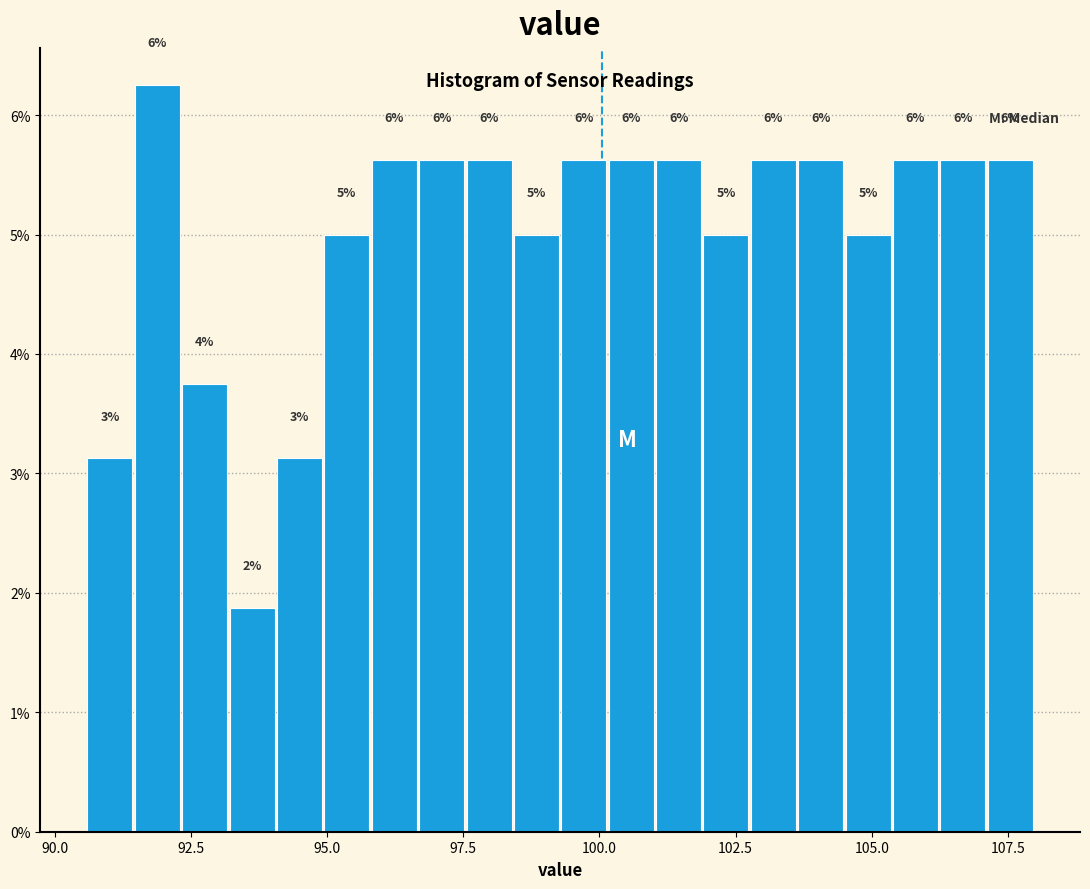

Read against the x-axis, roughly where is the centre of the tallest bar?

92.0